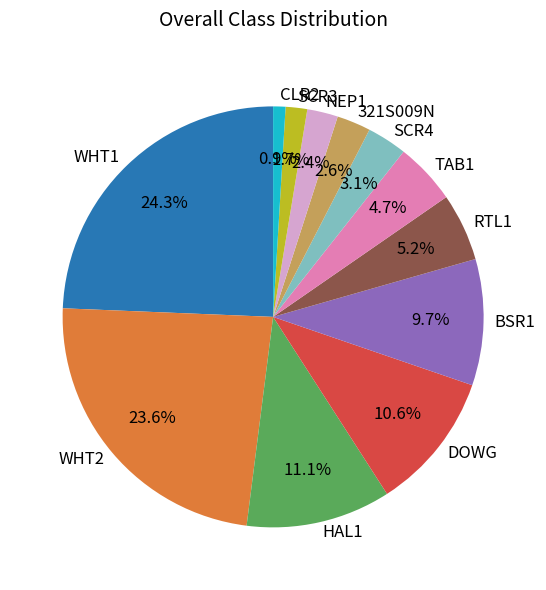

To the nearest percent, what percentage of the pie is DOWG?

11%